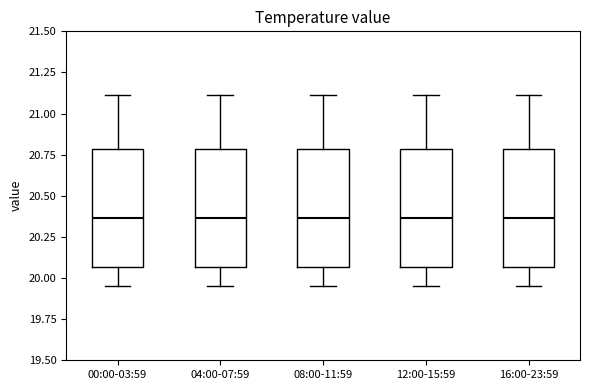

Where is the lower edge of the box for 12:00-15:59 on the y-axis? The values are not printed on the chart, so give them approximately, as read against the axis.

20.05